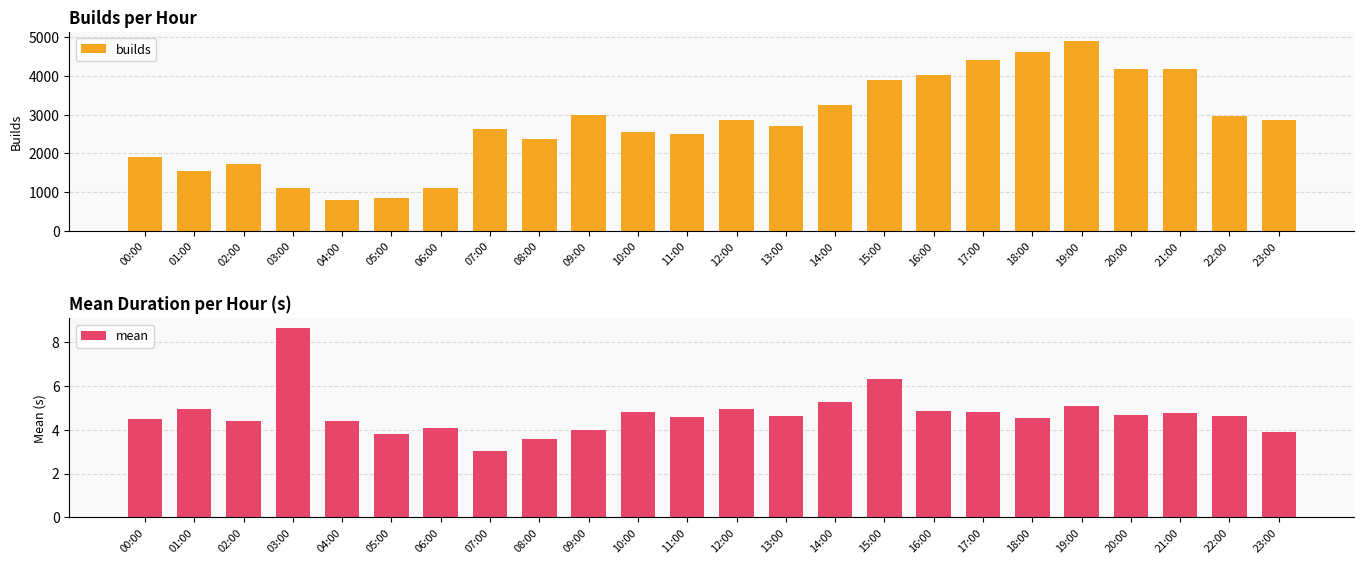

What is the difference between the second highest and second lowest values in the builds series?

3761